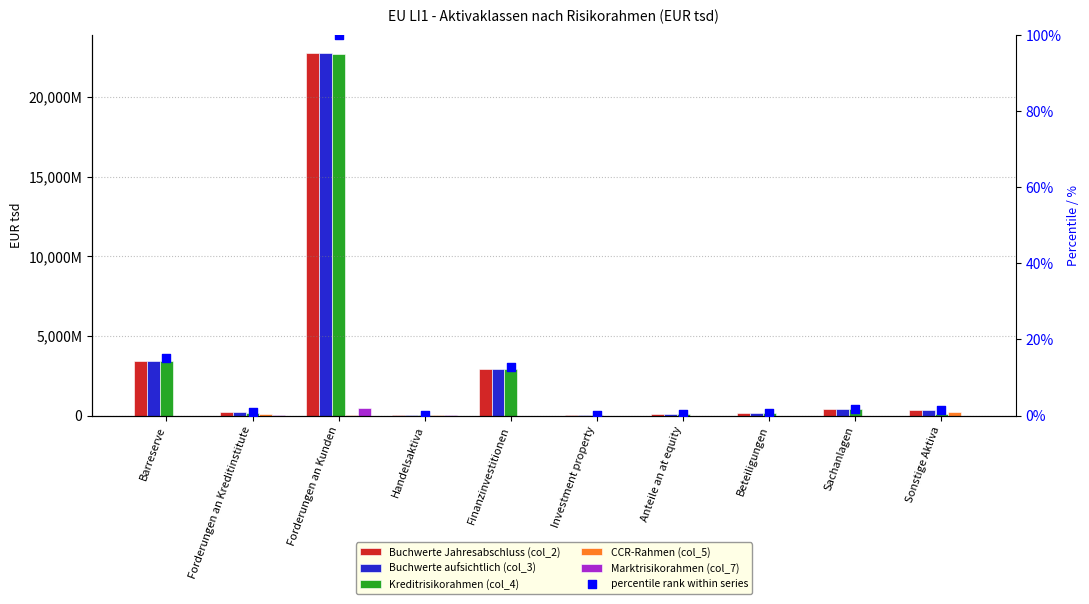

Is the value of Kreditrisikorahmen (col_4) at Beteiligungen greater than the value of CCR-Rahmen (col_5) at Handelsaktiva?

Yes